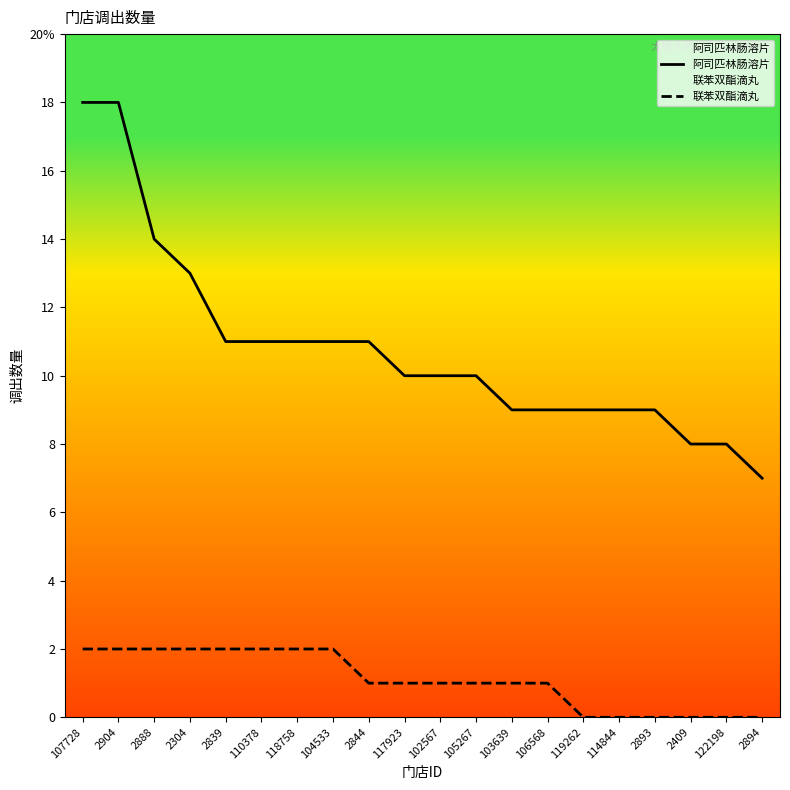

Is this an area chart (filled region under the line)?

No